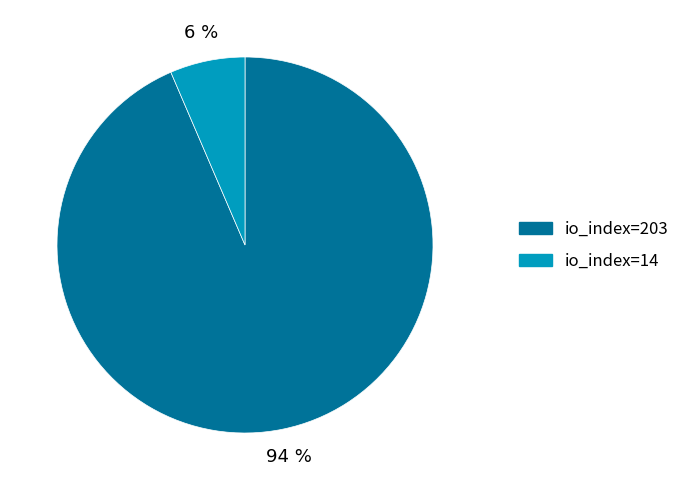

Which slice is the smallest?

io_index=14